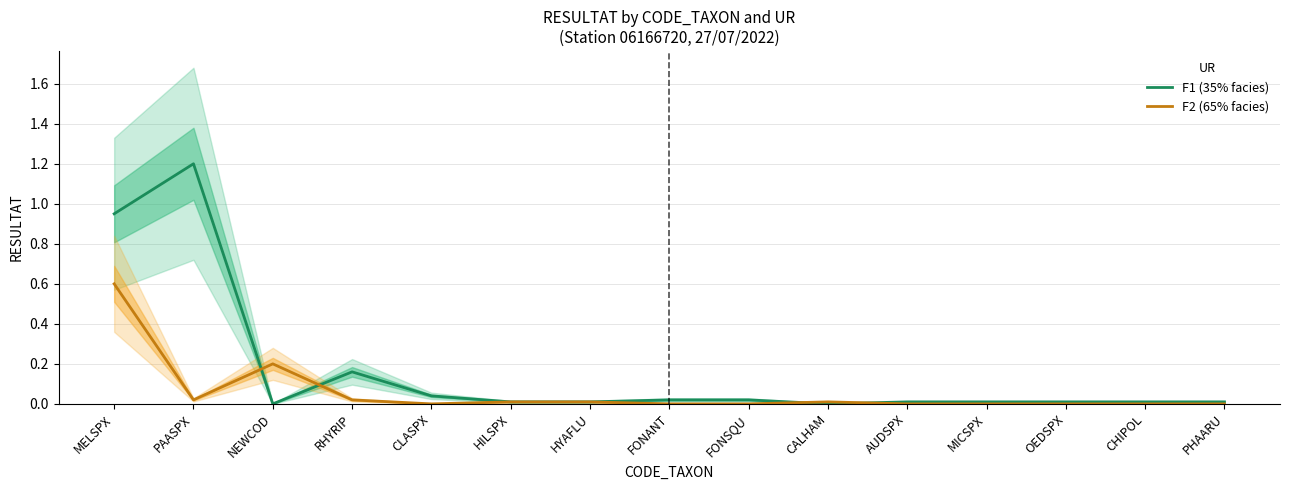

True or false: F2 (65% facies) has a value of 0.0 at MICSPX.

True